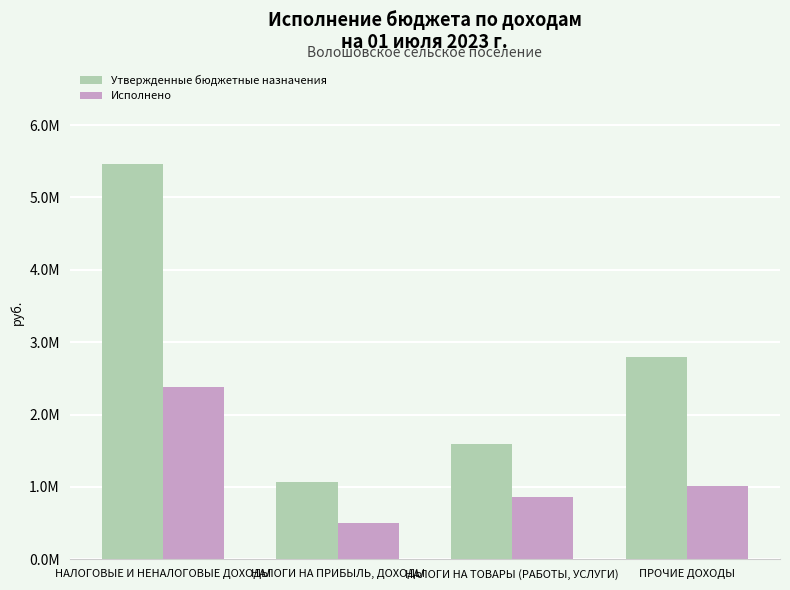

The Исполнено series shows 1601329.1 at НАЛОГОВЫЕ И НЕНАЛОГОВЫЕ ДОХОДЫ. True or false?

False